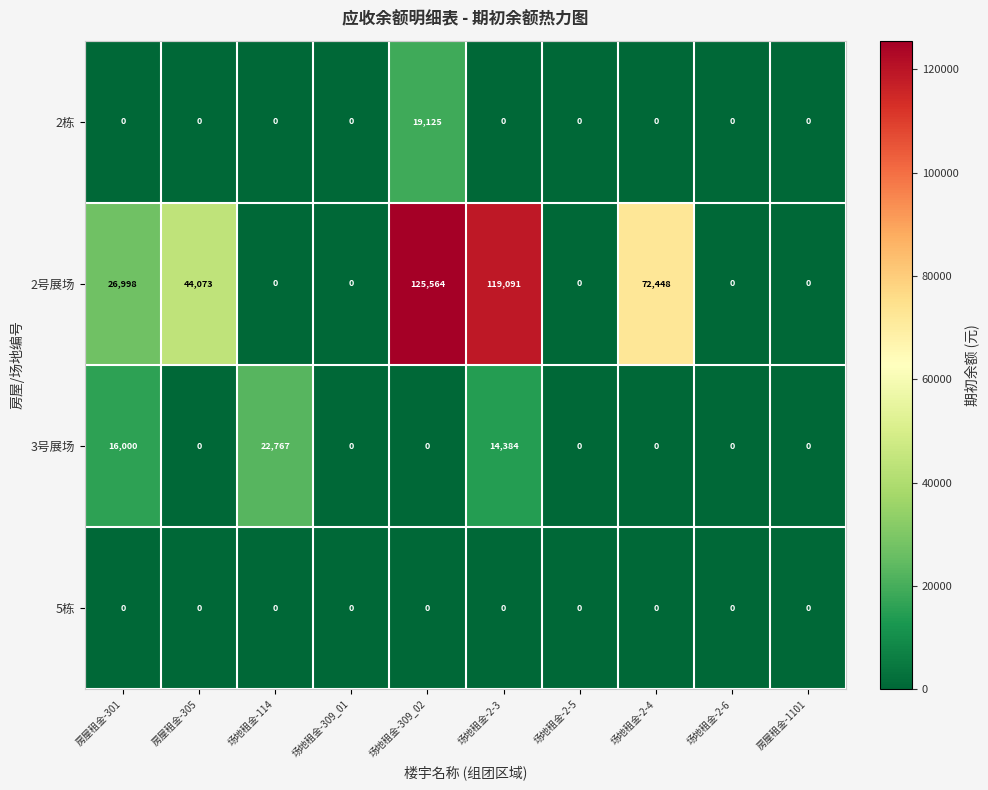

At which category is the sum across all series the highest?

场地租金-309_02